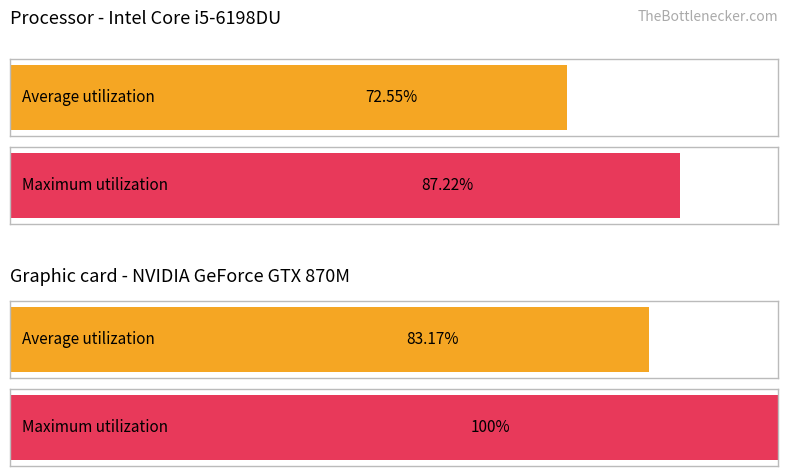

Count the number of categories in the chart.

2